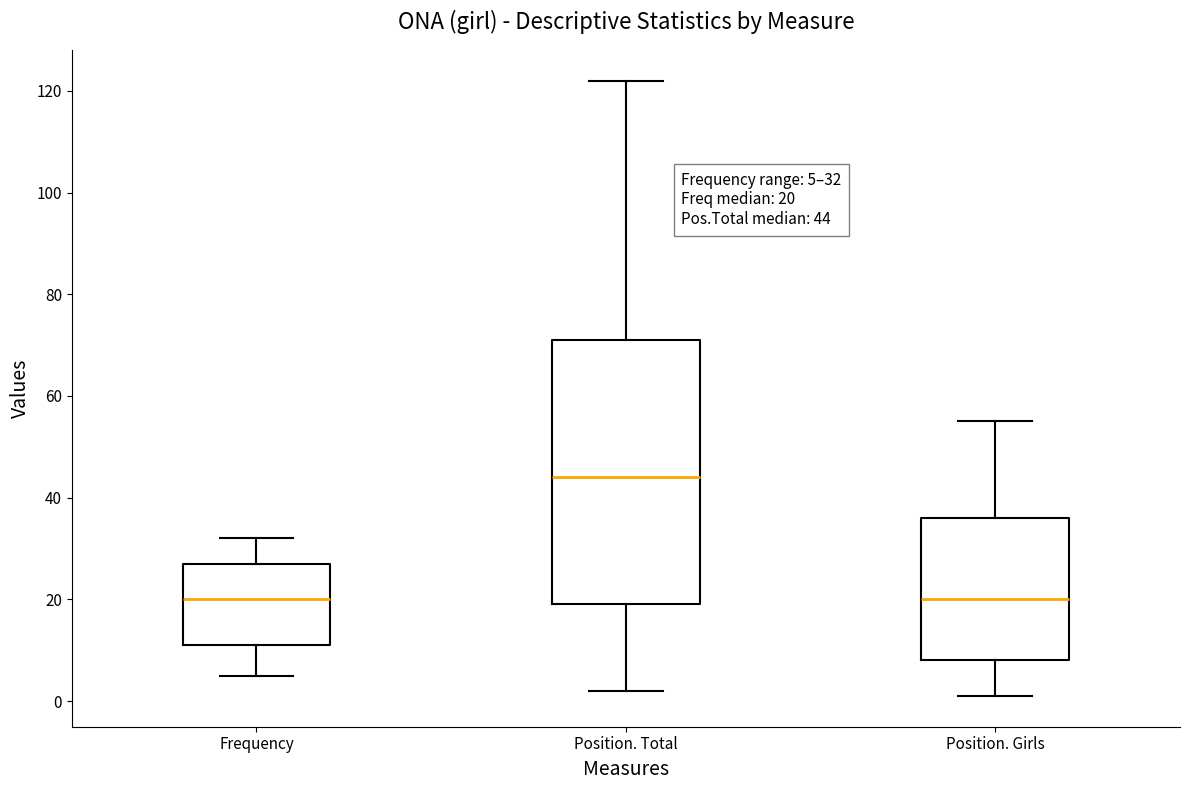

Which box is the tallest, from its lower edge to its upper edge?

Position. Total